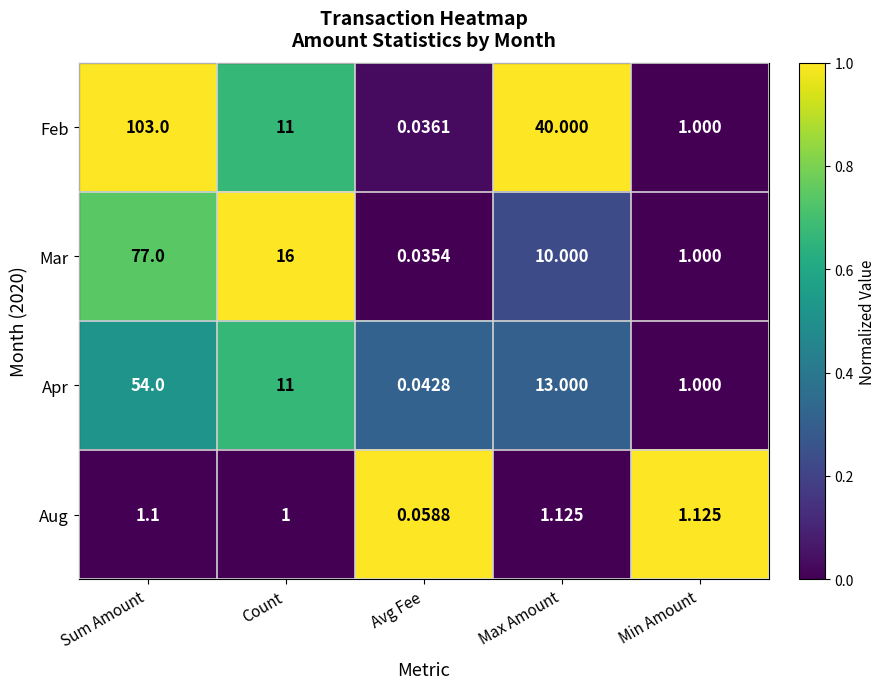

Which series has the largest range (max minus min)?

Feb